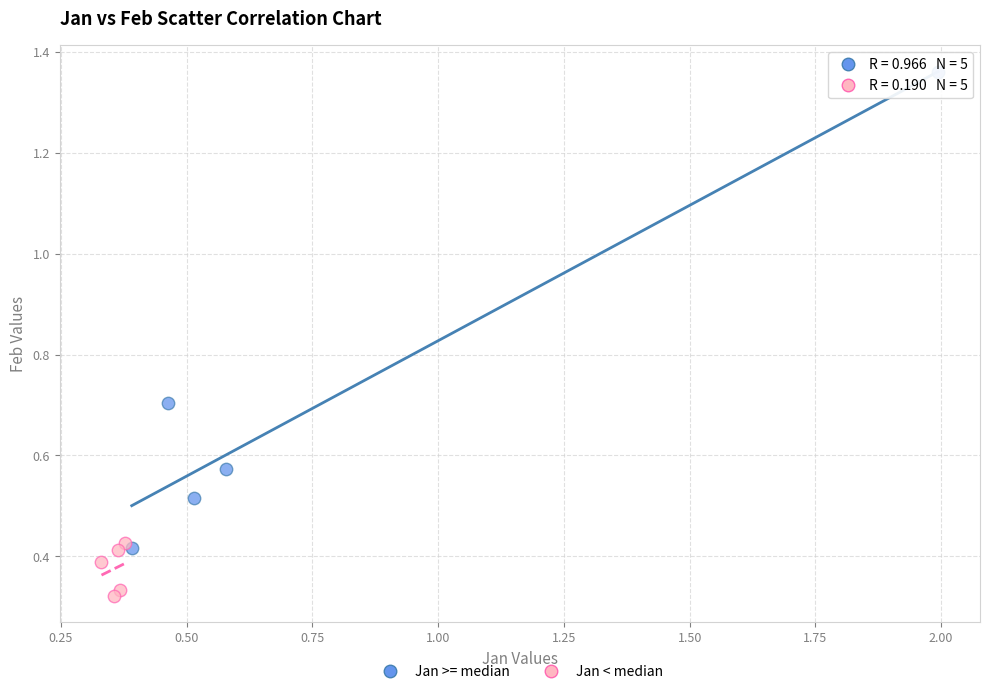

What are all the series names shown in the legend?

Jan >= median, Jan < median